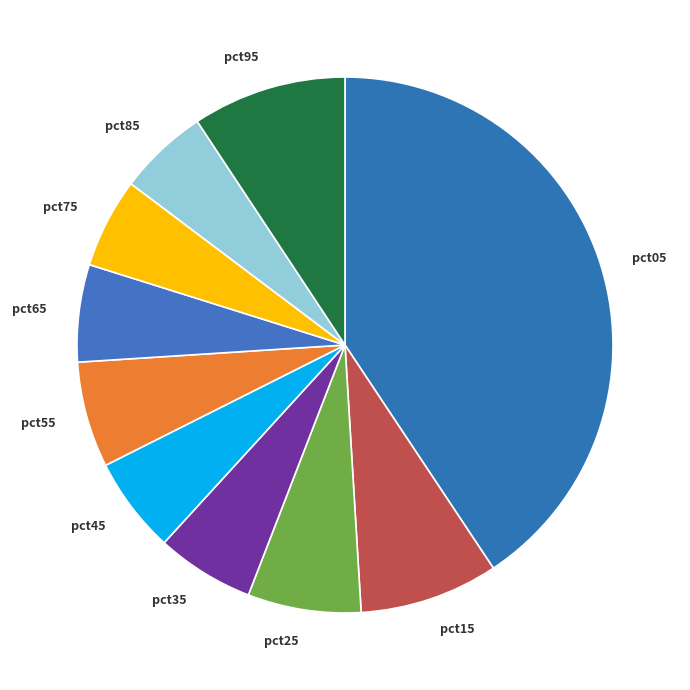

Combined, do pct25 and pct85 account for over 50%?

No